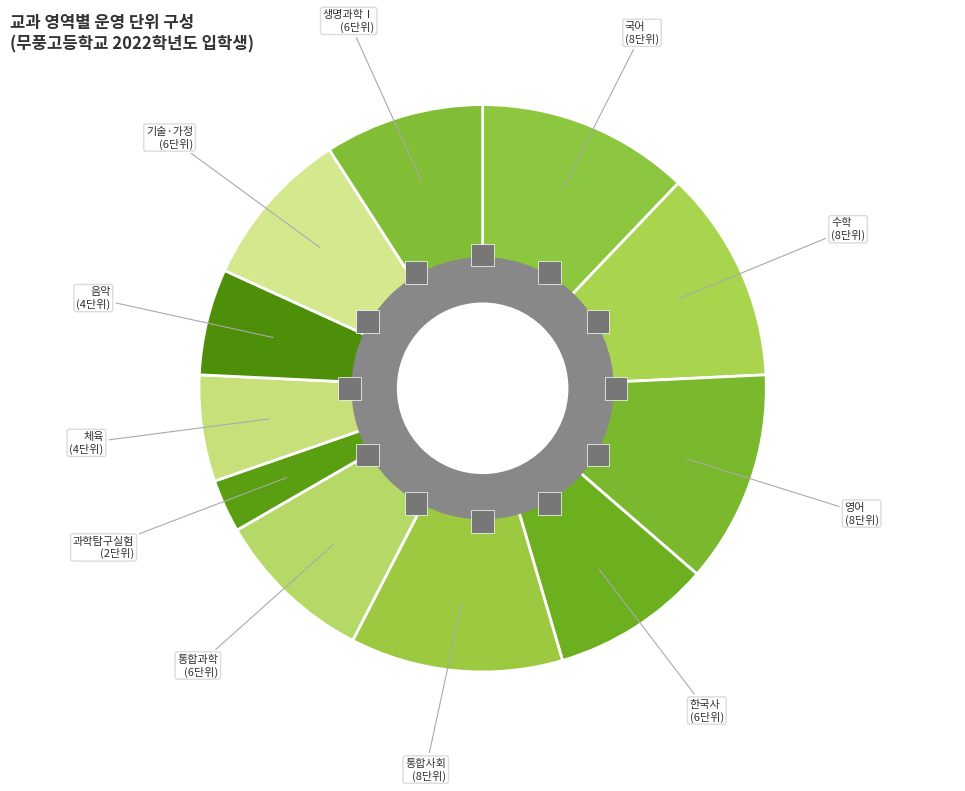

Approximately how many times larger is the value at 수학 compared to 체육?

2.0